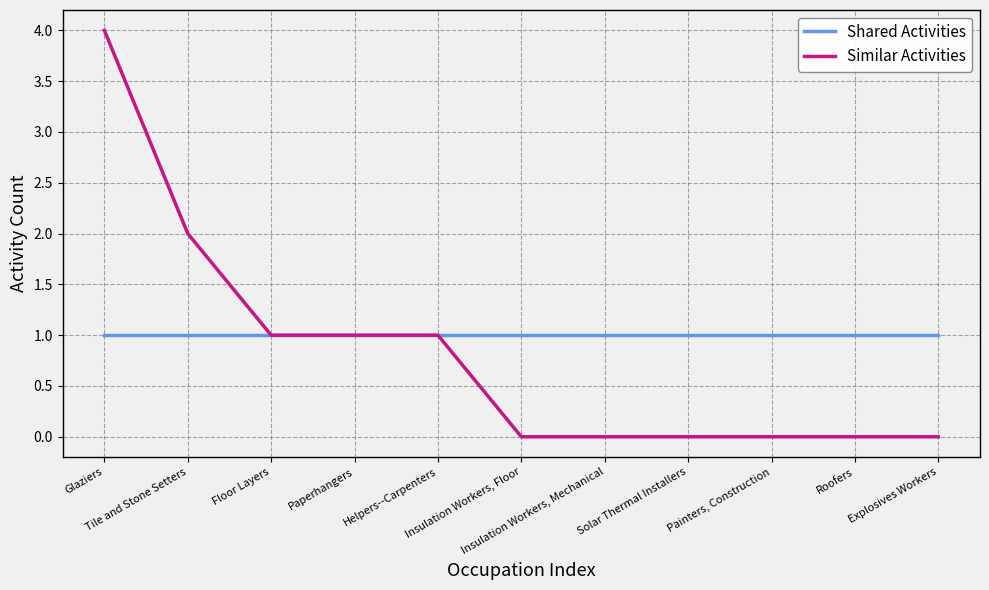

How many lines are shown in the chart?

2